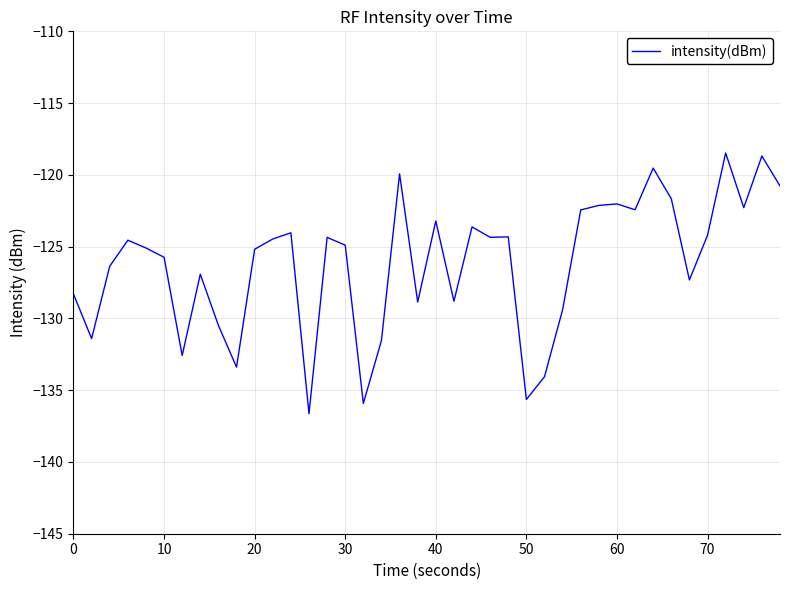

What is the sum of all values?

-5046.0